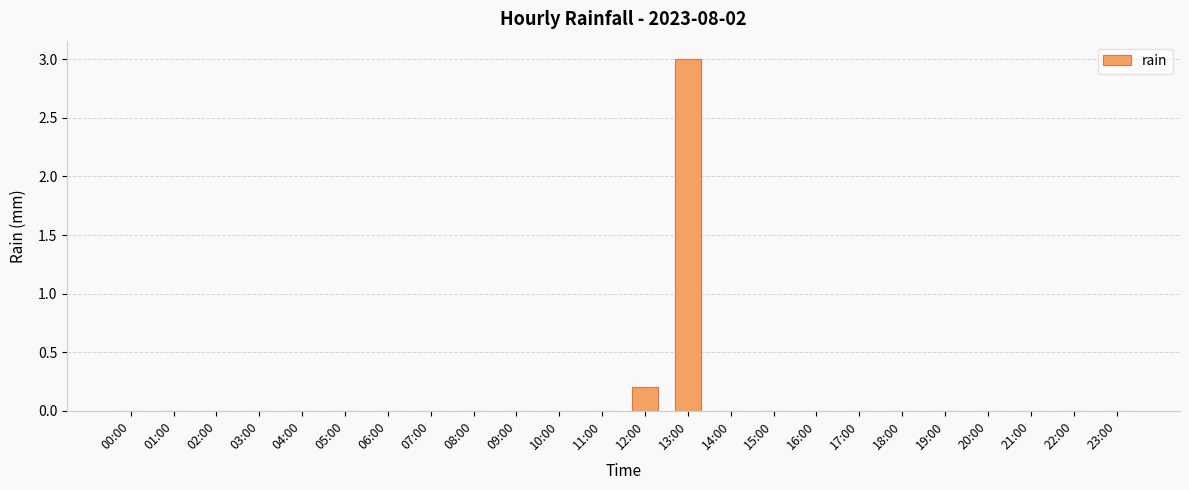

Is it true that the value at 18:00 is 1.7?

False